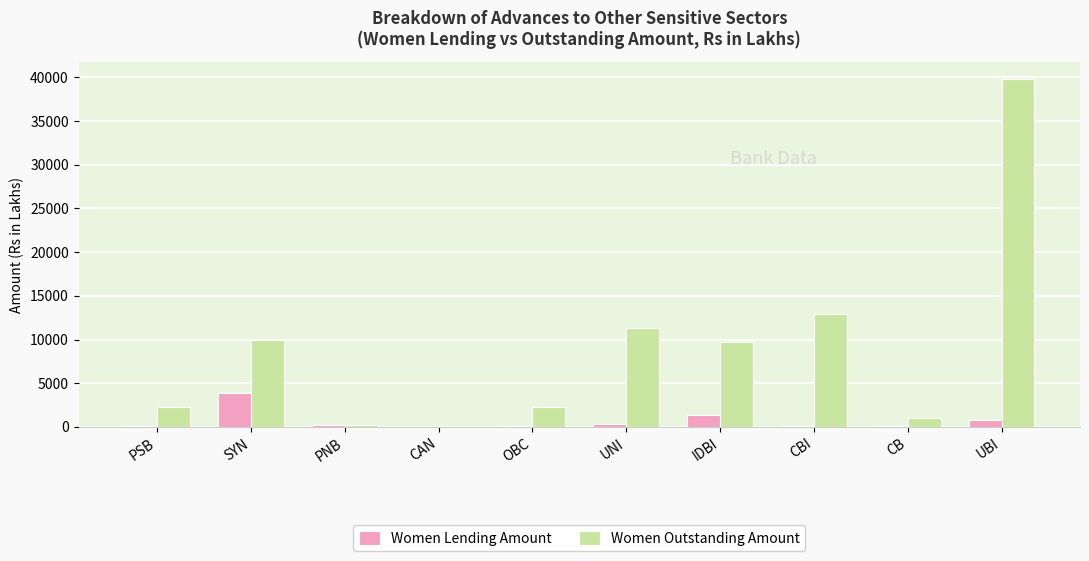

Which series changed the most between PSB and CBI?

Women Outstanding Amount